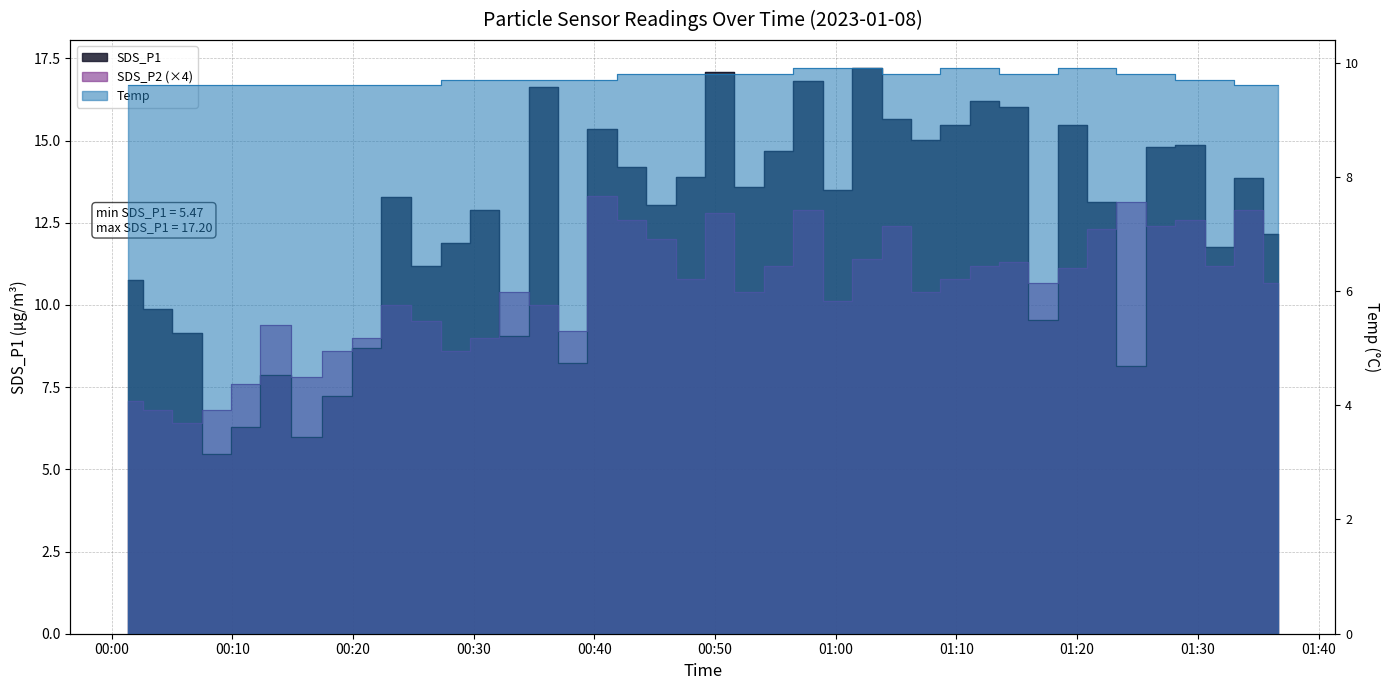

What is the average value of the Temp series?

9.7